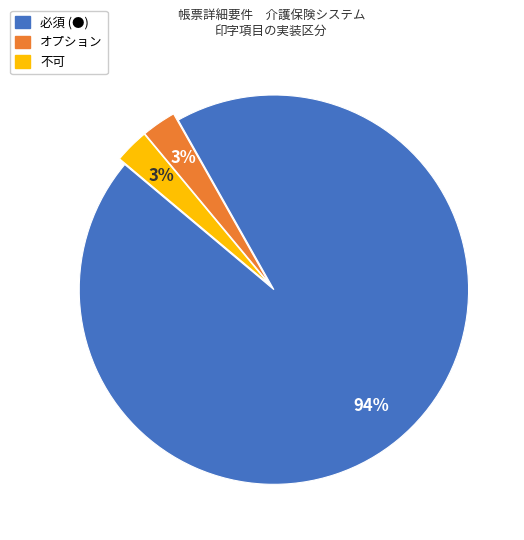

Which category accounts for the majority?

必須 (●)